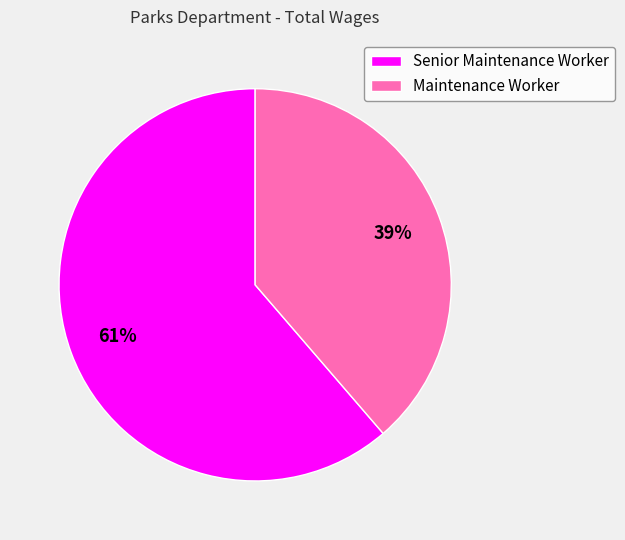

How many slices are in this pie chart?

2